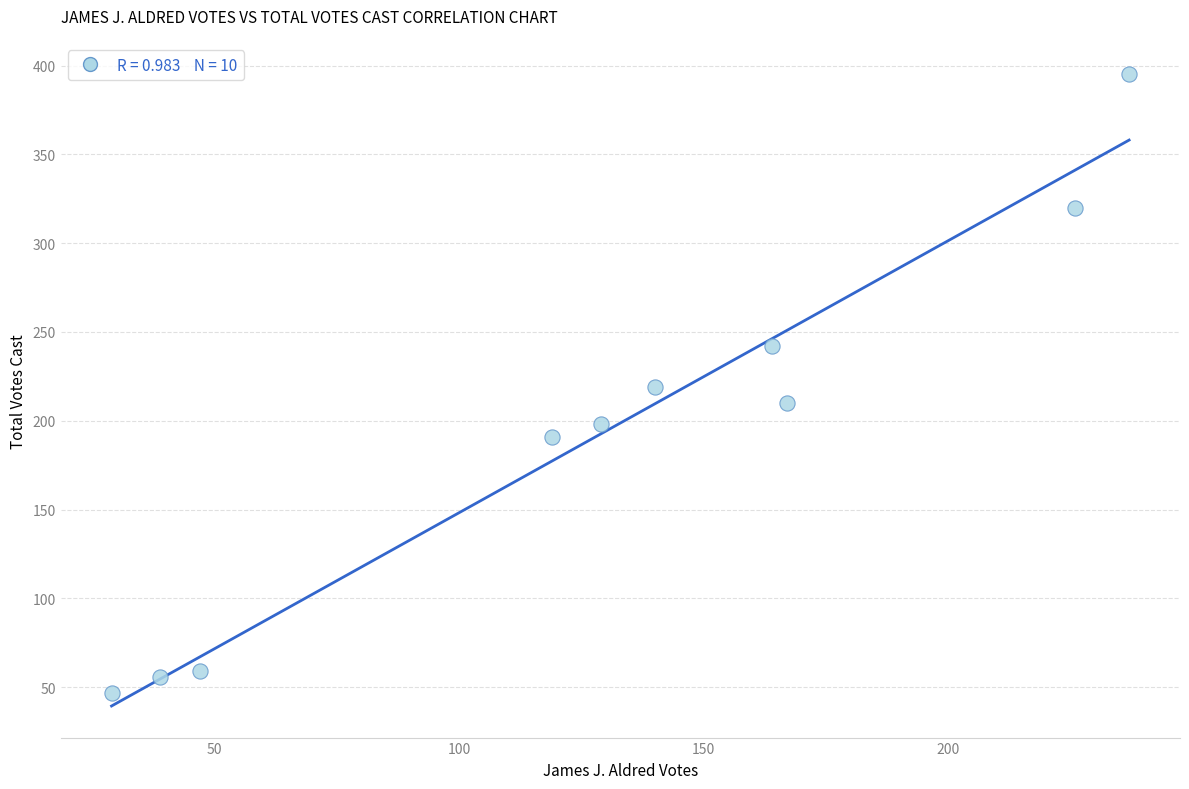

What is the average X value?

130